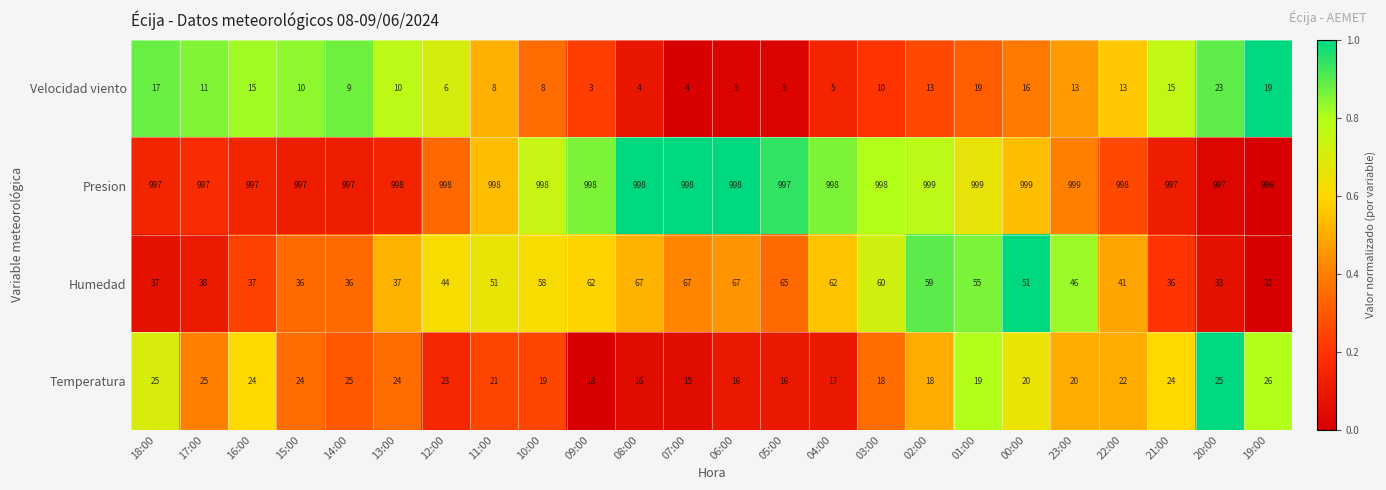

At which category is the sum across all series the highest?

01:00